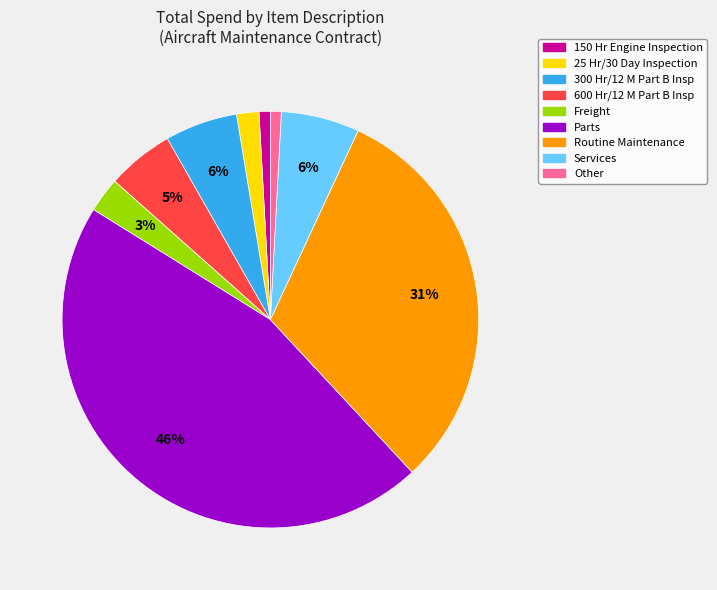

To the nearest percent, what percentage of the pie is Parts?

46%